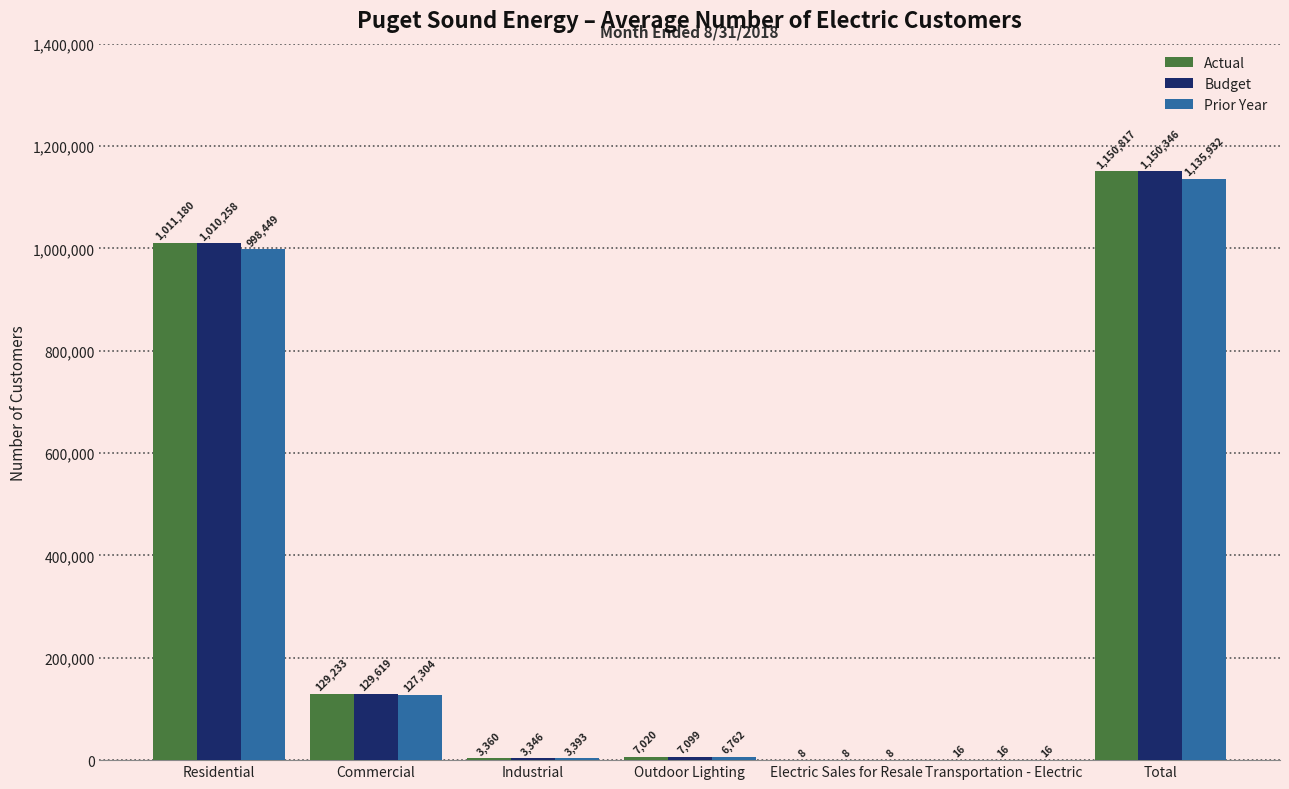

What is the sum of the Budget values at Industrial and Transportation - Electric?

3362